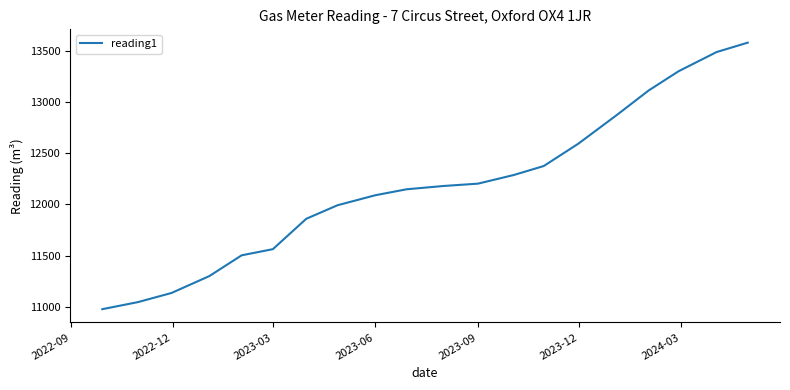

What is the greatest value displayed?

13580